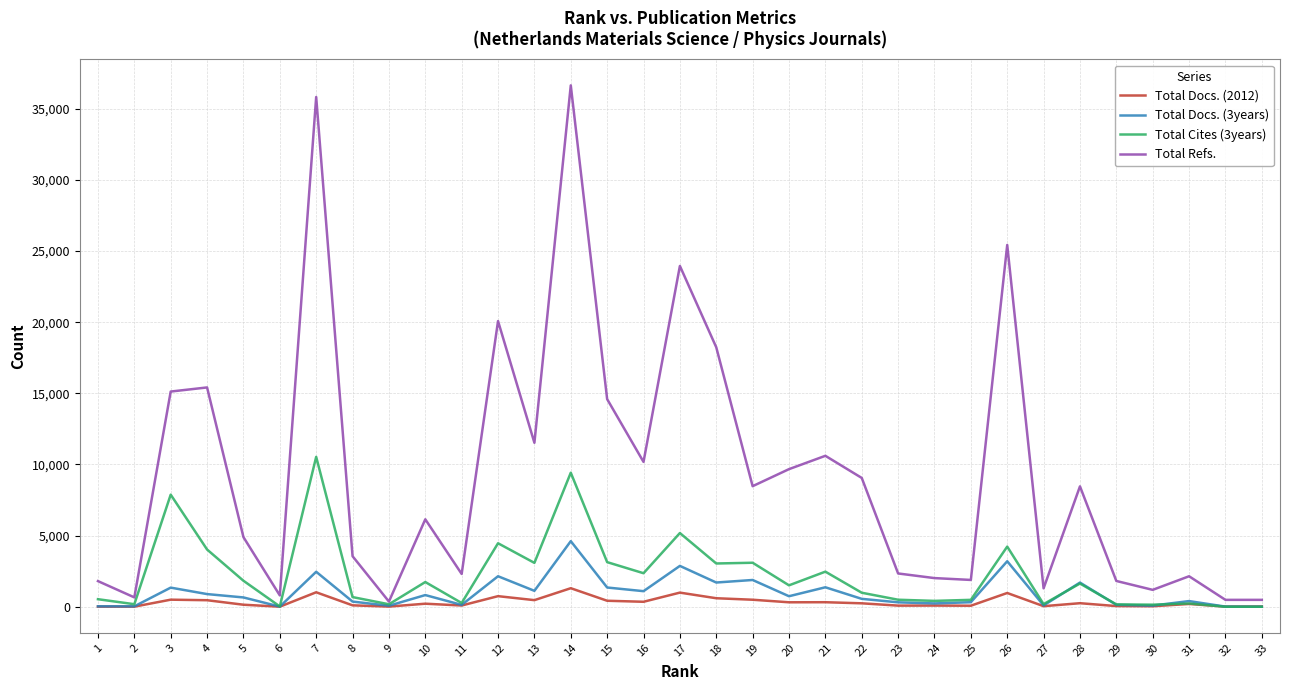

What is the difference between the maximum and second lowest values in the Total Refs. series?

36166